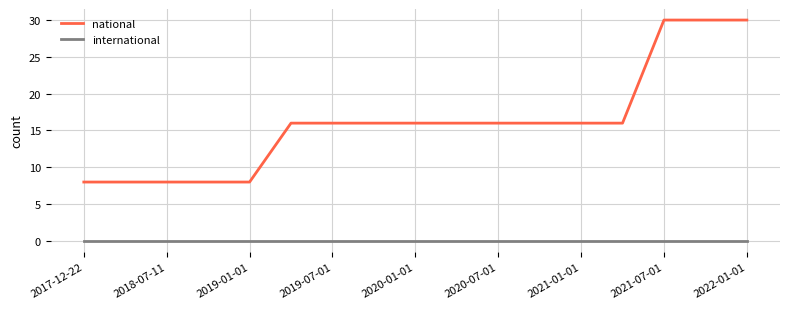

How many lines are shown in the chart?

2